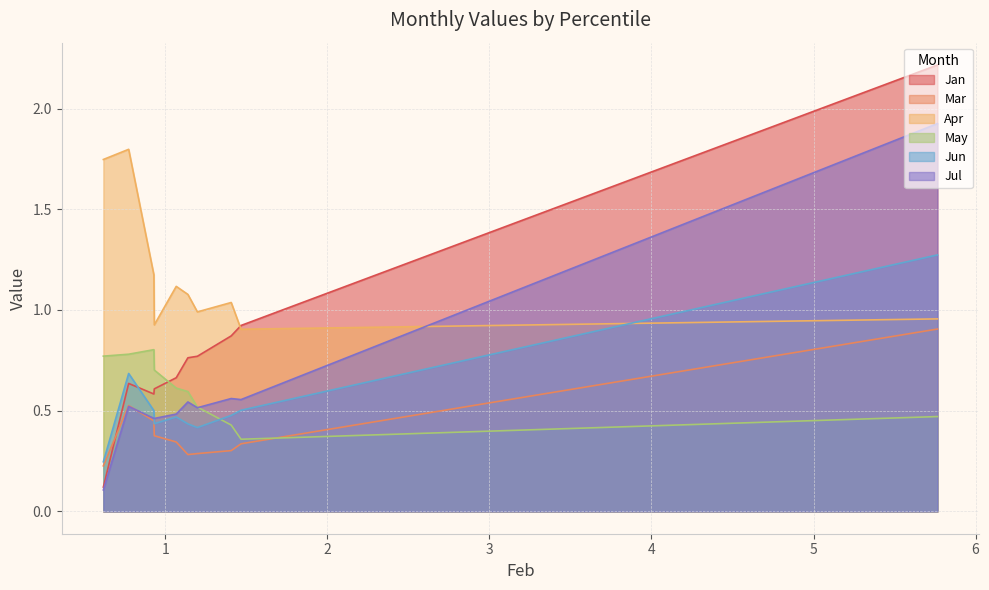

Between pct15 and pct85, which series saw the biggest shift?

Apr